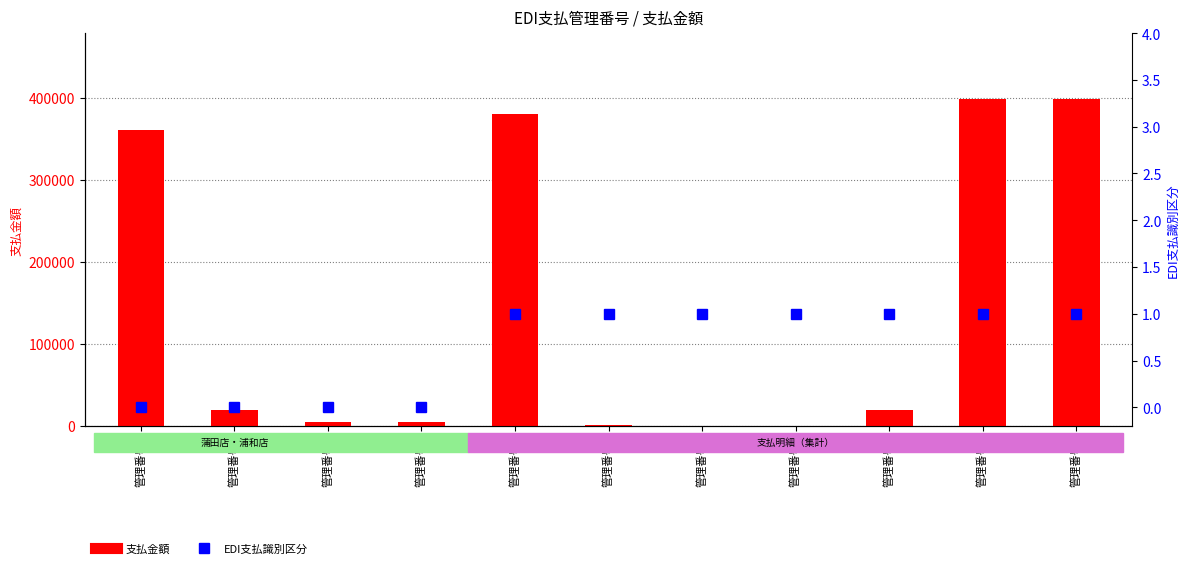

At 管理番号2, list the series in order from smallest to largest.

EDI支払識別区分, 支払金額